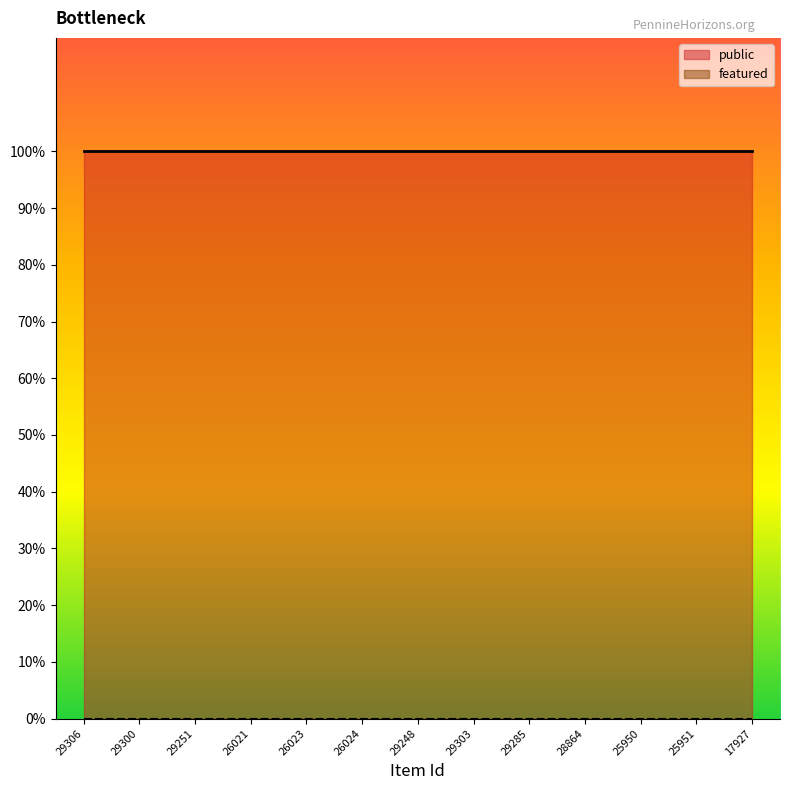

At how many categories does at least one series exceed 0?

13